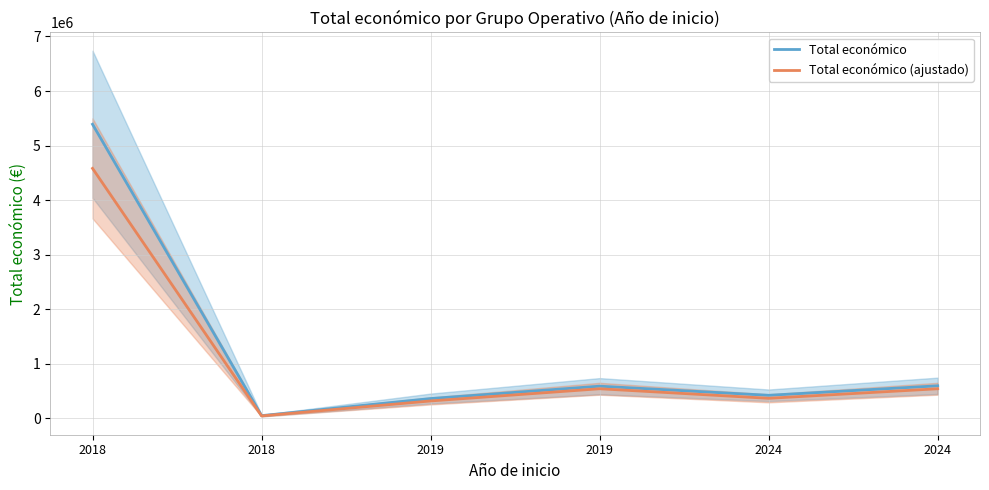

The value of Total económico at 2018 is 5390598.0. True or false?

True